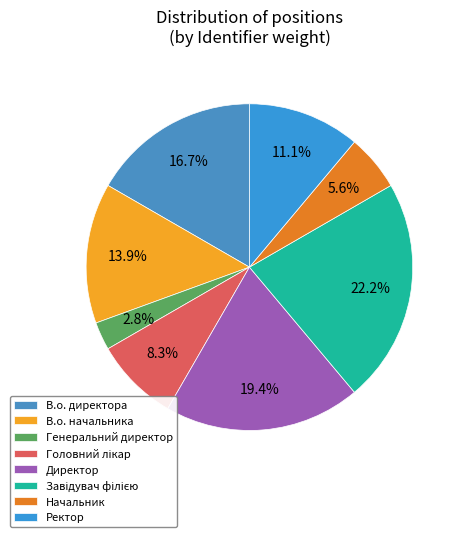

True or false: Генеральний директор accounts for 3% of the total.

True